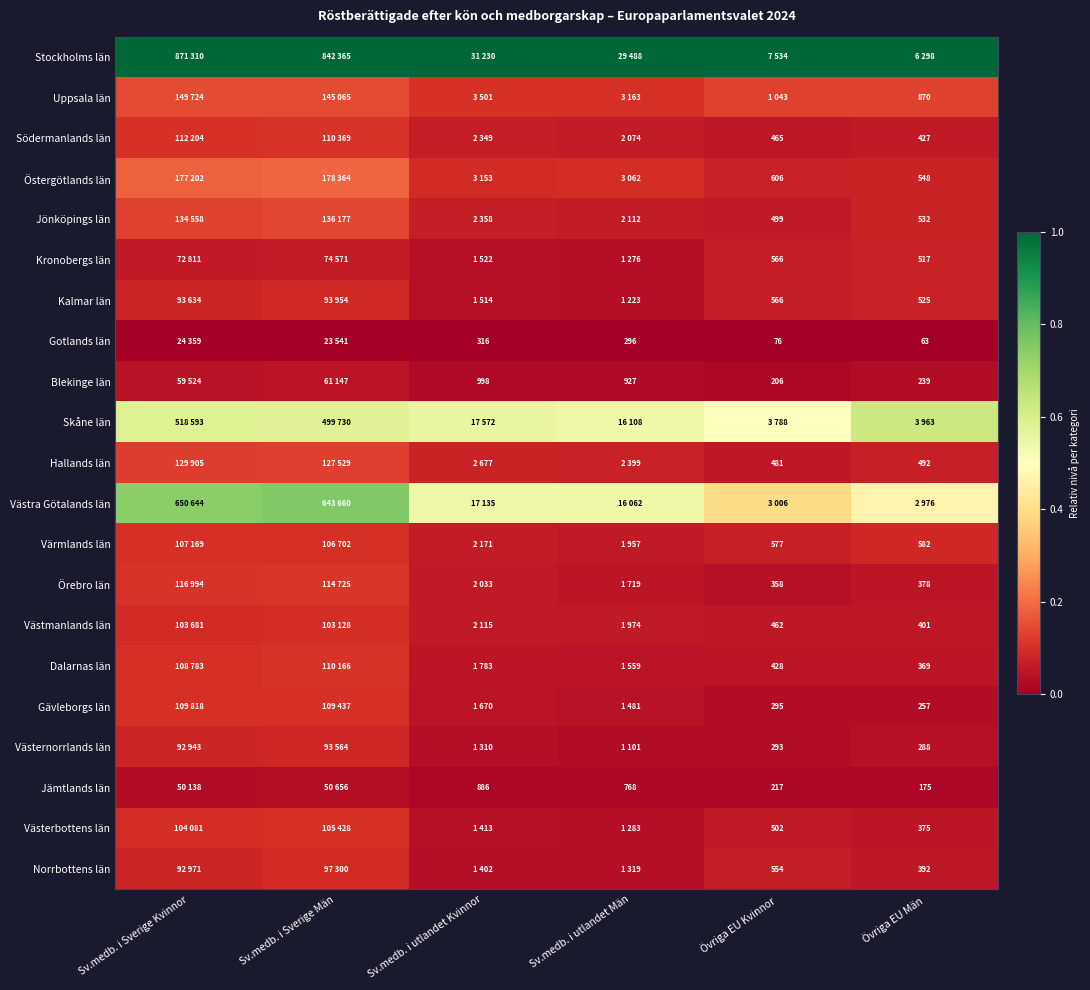

Which has a higher value, Övriga EU Kvinnor or Övriga EU Män?

Övriga EU Kvinnor